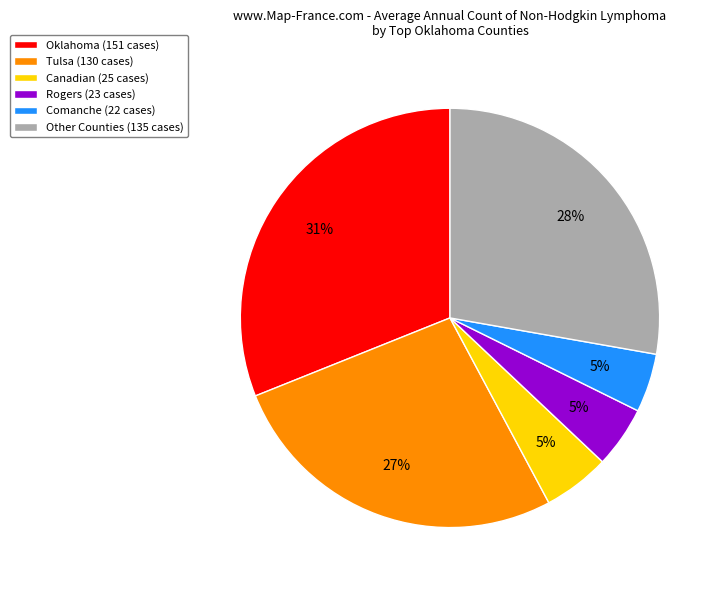

Is there any slice that represents more than half of the pie?

No